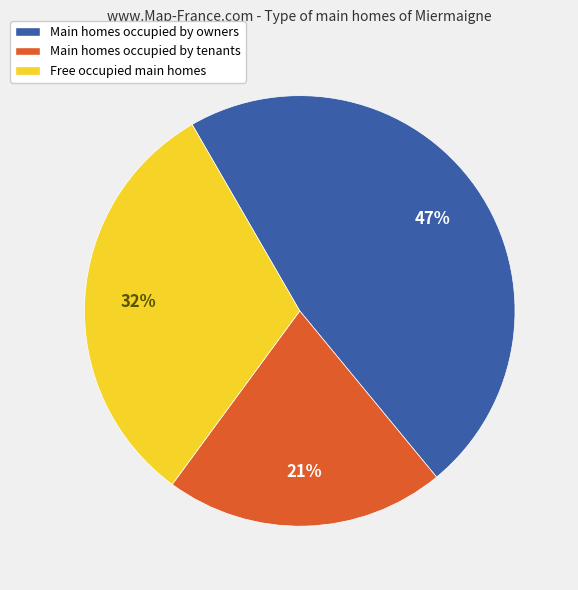

How many segments does this pie chart have?

3